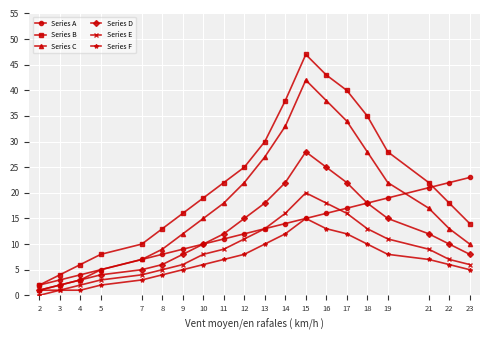

How many positive values does the Series F series have?

19